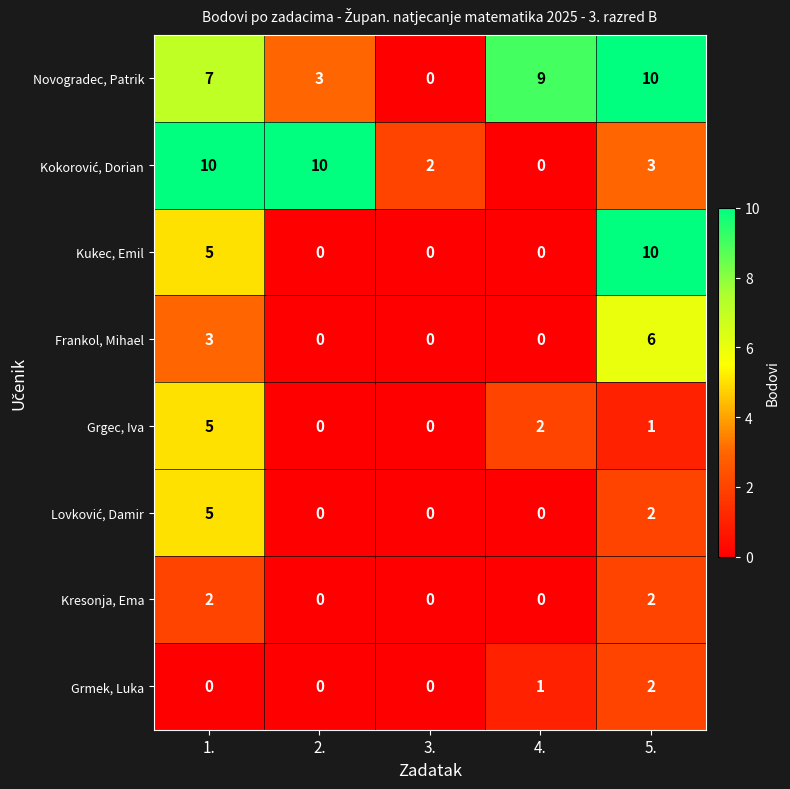

What is the spread (max minus min) of values at 5.?

9